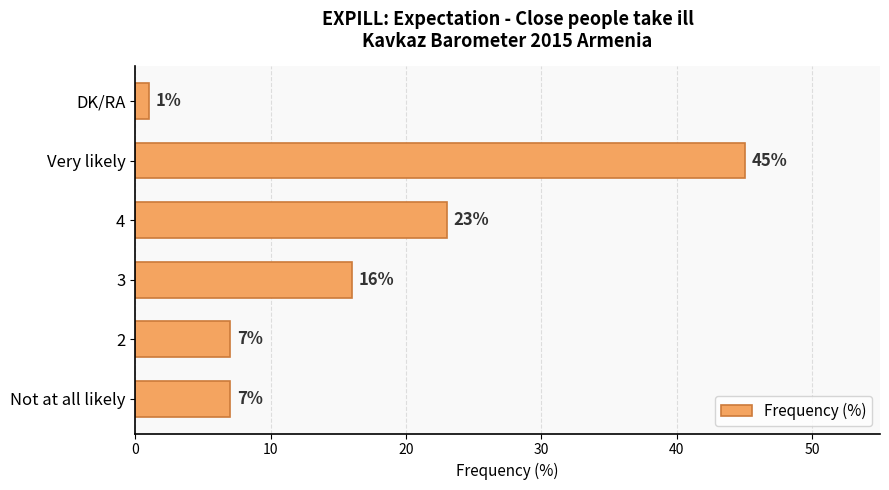

Which has a higher value, 4 or 2?

4